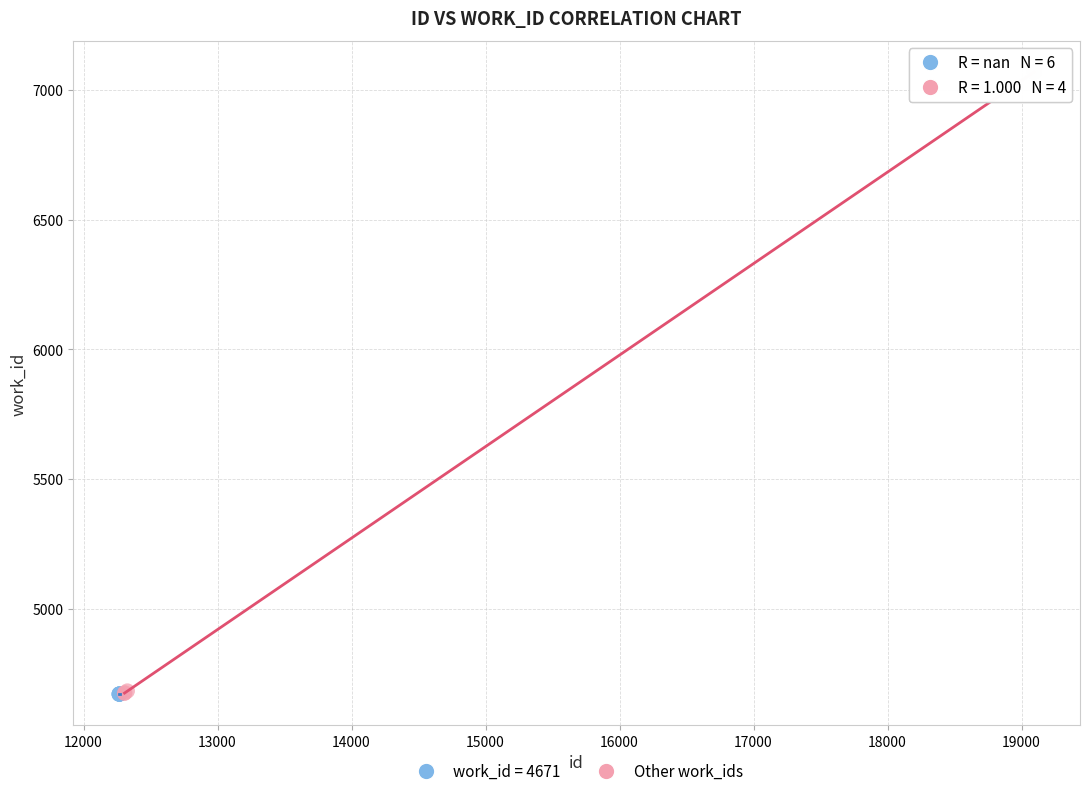

Which series contains the highest Y value?

Other work_ids